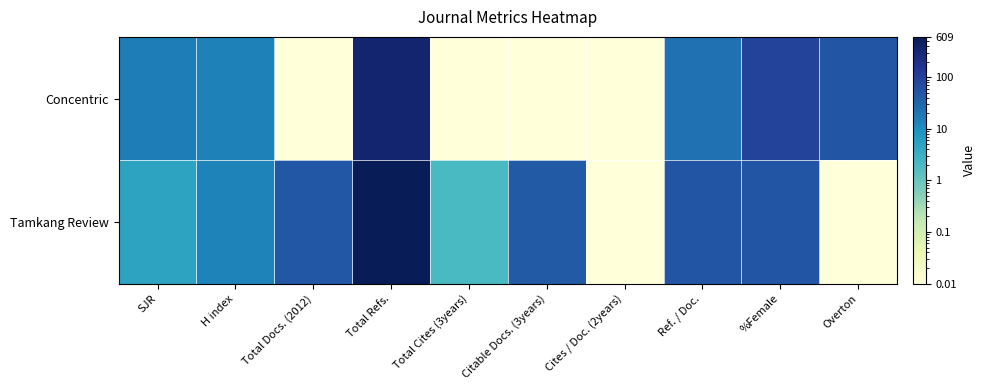

Rank the series by their maximum value, from highest to lowest.

Tamkang Review, Concentric